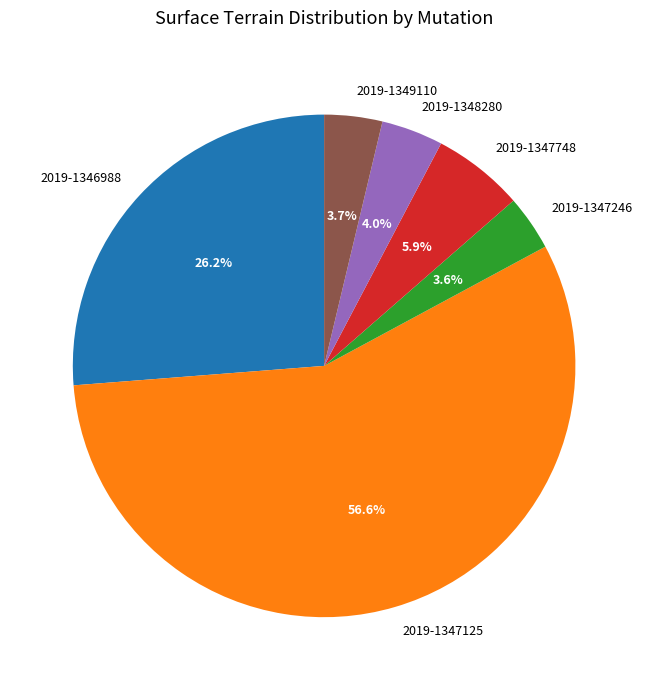

What percentage is NOT represented by 2019-1347246?

96.4%